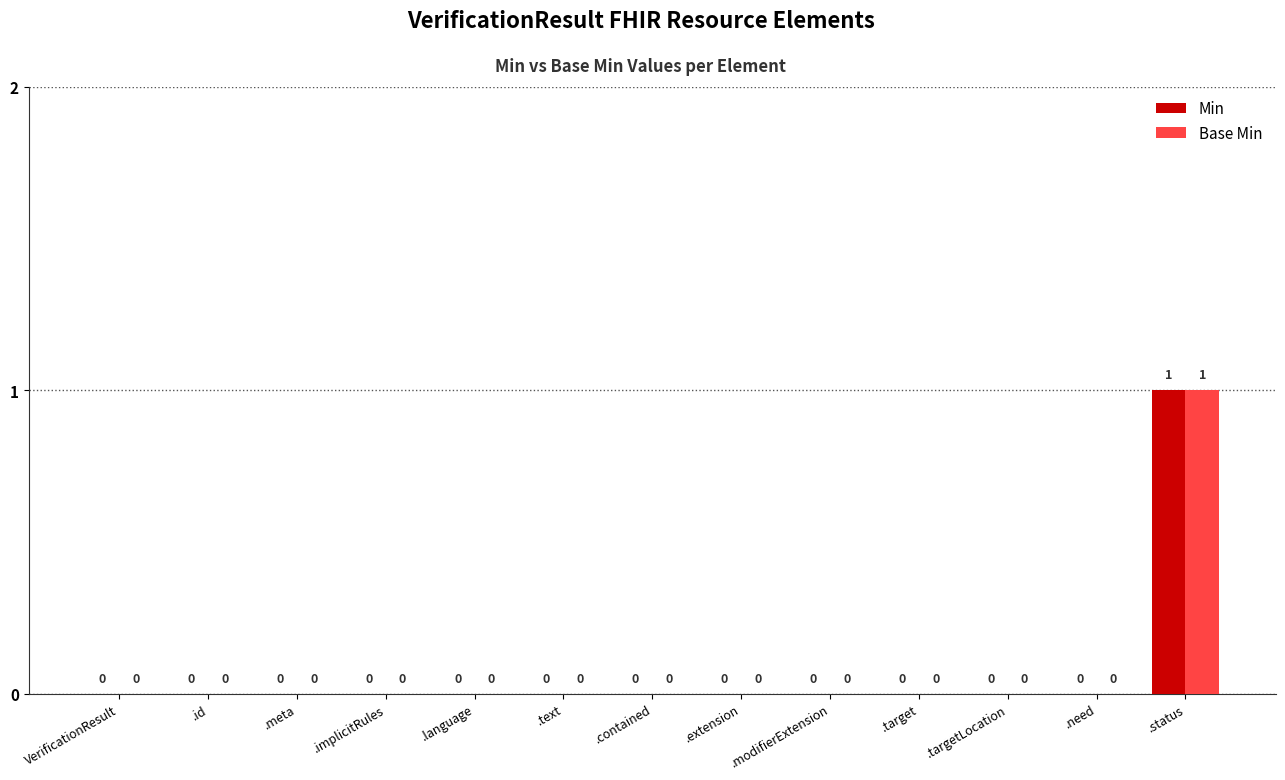

How many Min values are between 0 and 1?

13